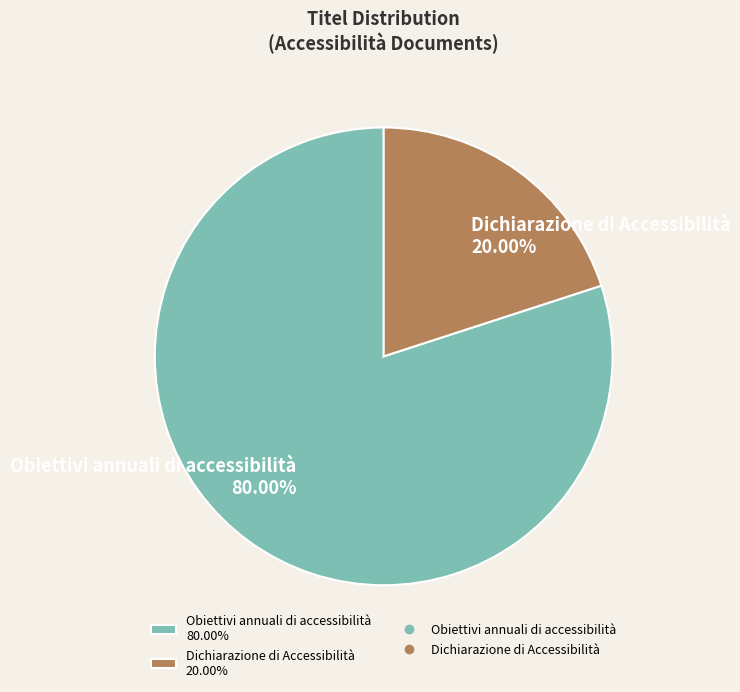

To the nearest percent, what is the difference between the largest and smallest slice percentages?

60%